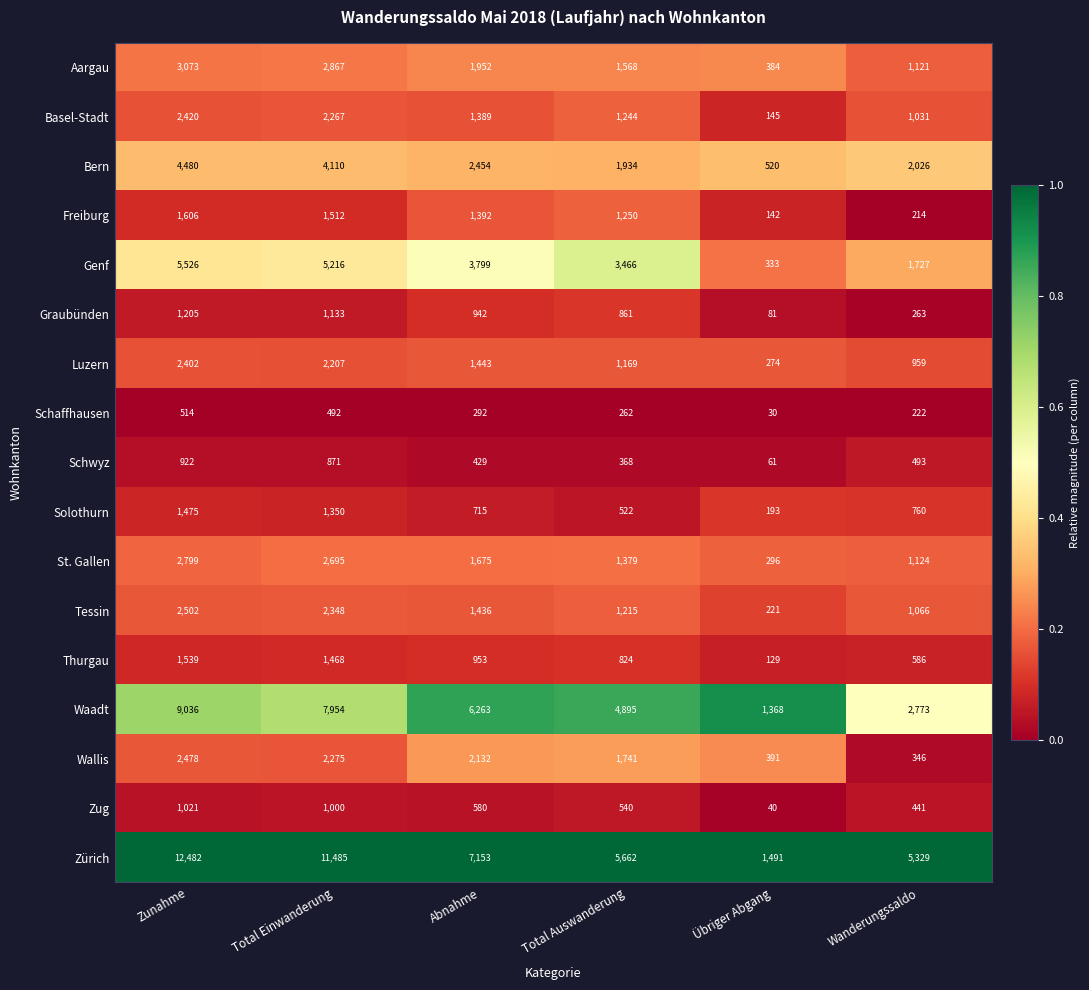

The value of Zug at Wanderungssaldo is 239. True or false?

False